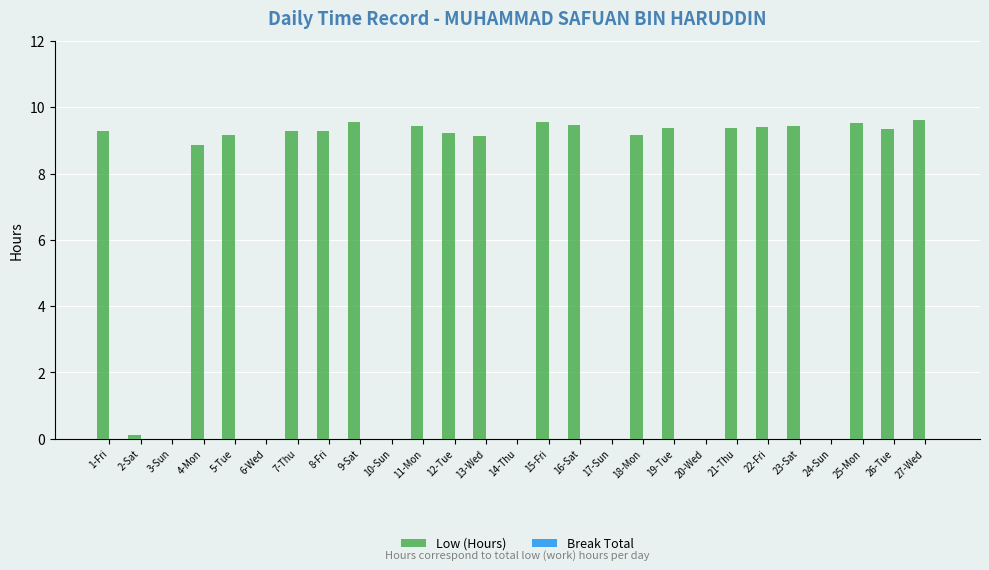

Are the bars horizontal?

No